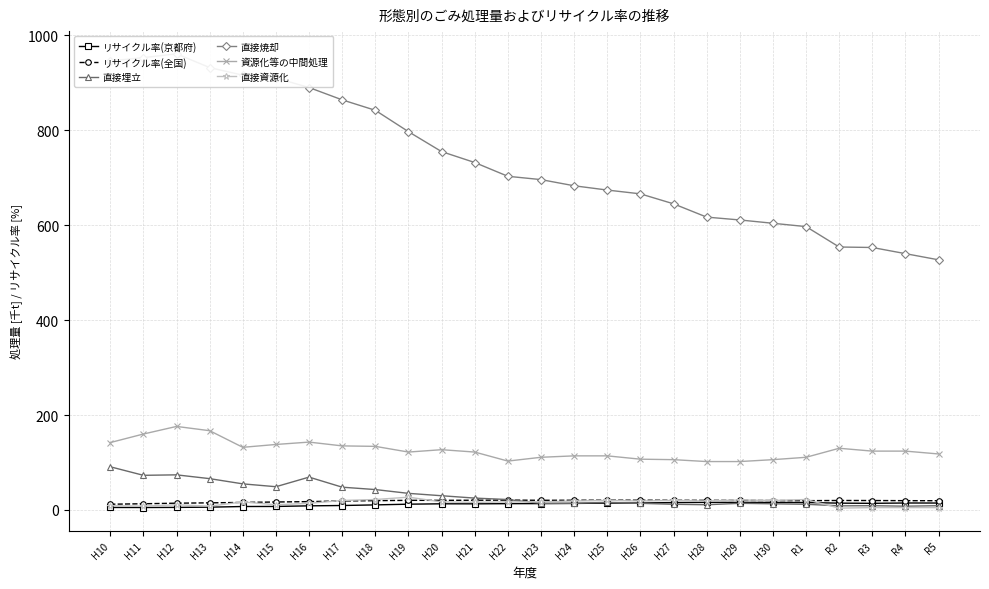

What is the average value of the リサイクル率(全国) series?

18.7